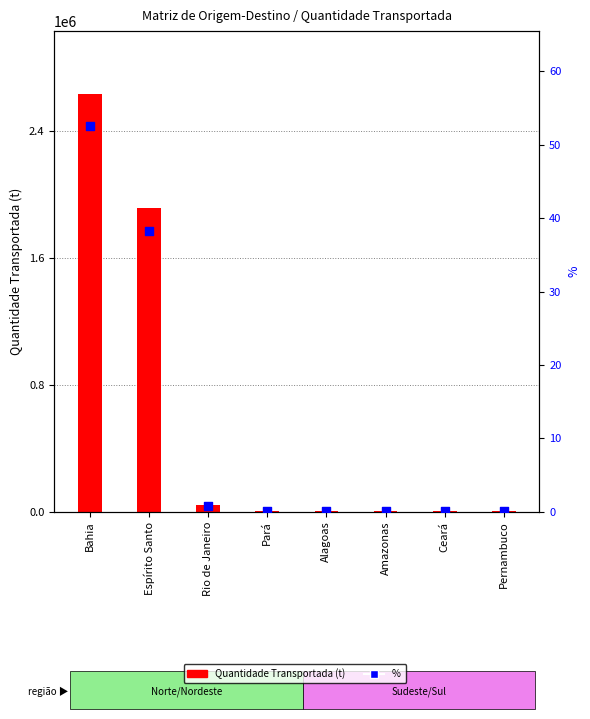

Which series has the widest spread of Y values?

Quantidade Transportada (t)